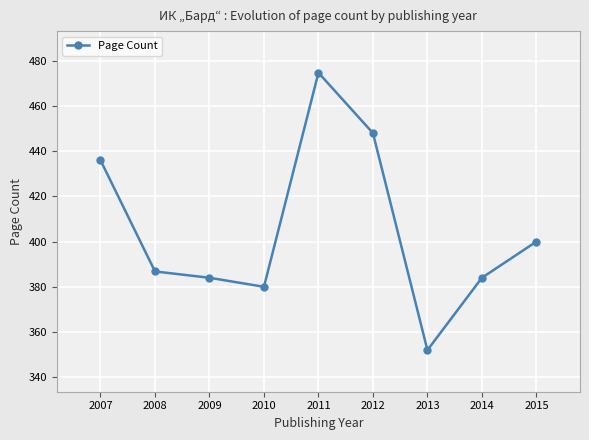

Reading left to right, extract all data points from this chart.

2007=436.0	2008=386.8	2009=384.0	2010=380.0	2011=474.7	2012=448.0	2013=352.0	2014=384.0	2015=400.0